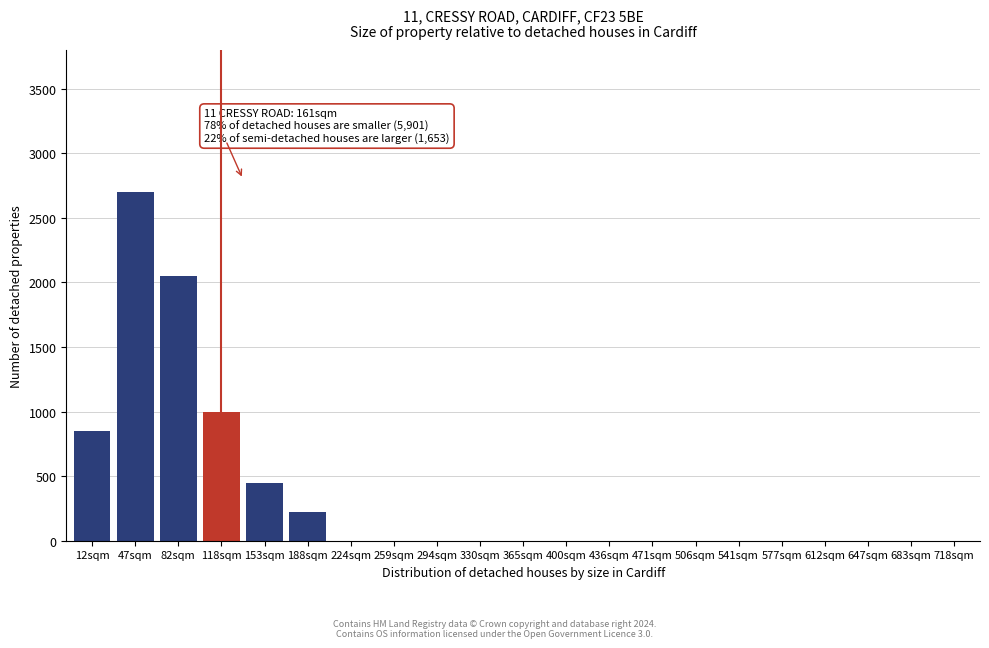

Reading right to left, what are all the values shown in this chart?

718sqm=0	683sqm=0	647sqm=0	612sqm=0	577sqm=0	541sqm=0	506sqm=0	471sqm=0	436sqm=0	400sqm=0	365sqm=0	330sqm=0	294sqm=0	259sqm=0	224sqm=0	188sqm=220	153sqm=450	118sqm=1000	82sqm=2050	47sqm=2700	12sqm=850